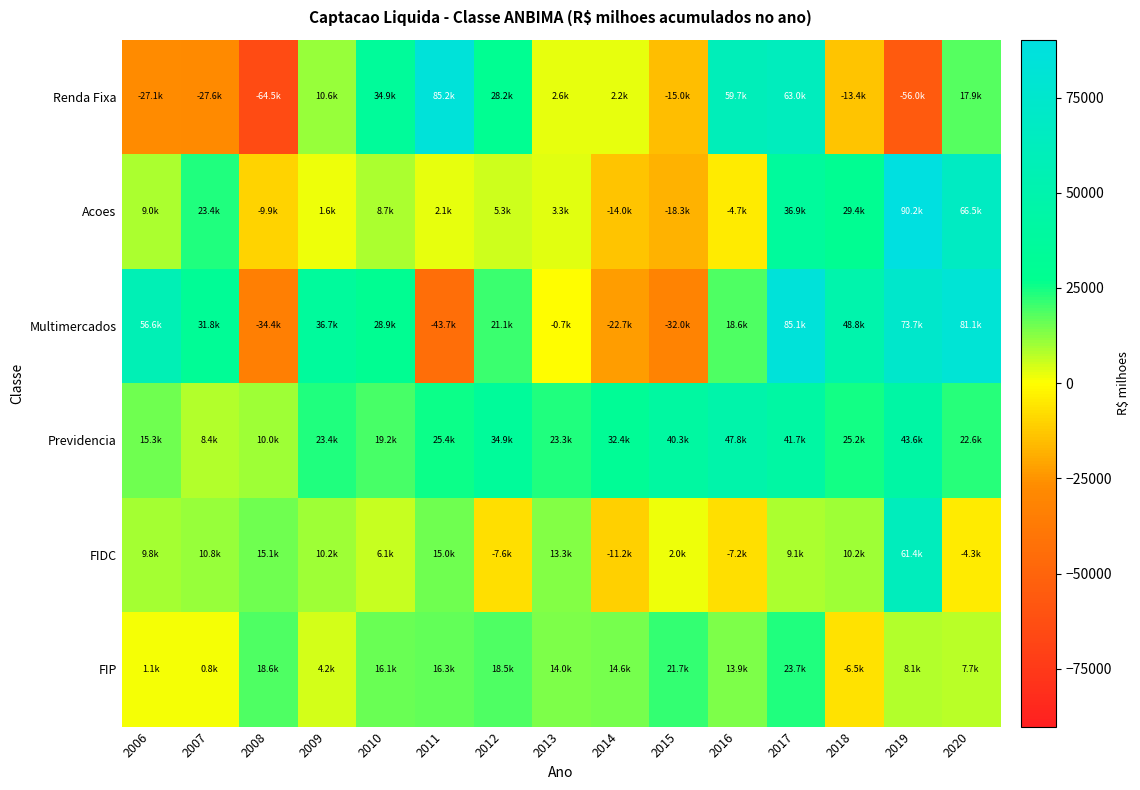

At which category is the sum across all series the highest?

2017